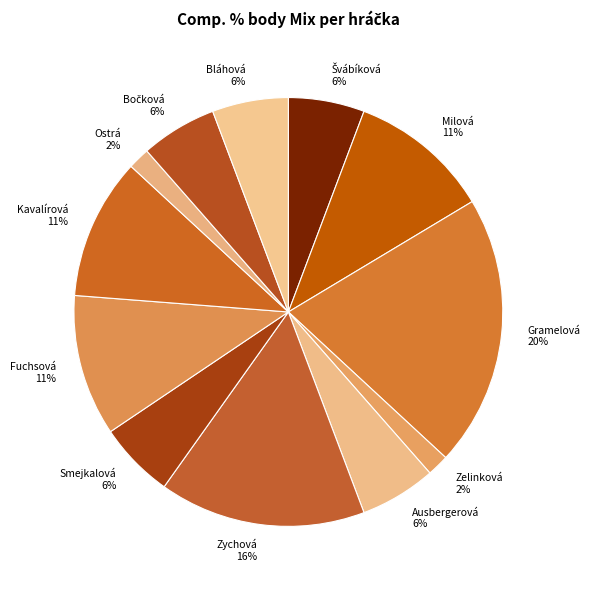

The Bláhová 6% slice represents 11% of the pie. True or false?

False